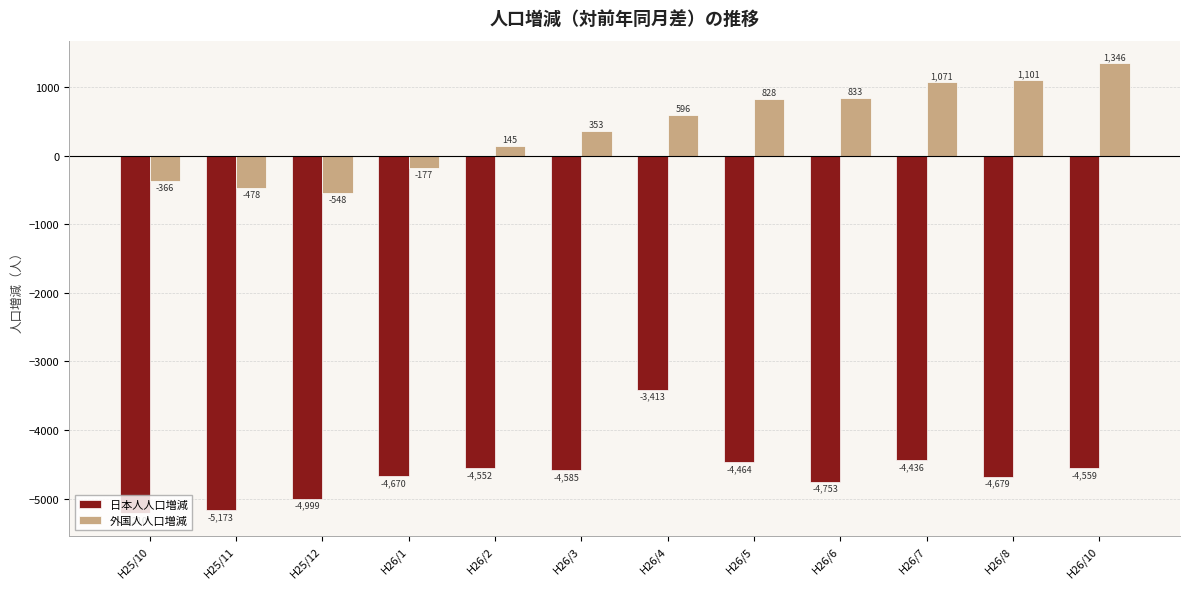

What is the sum of the 日本人人口増減 values at H26/3 and H26/1?

-9255